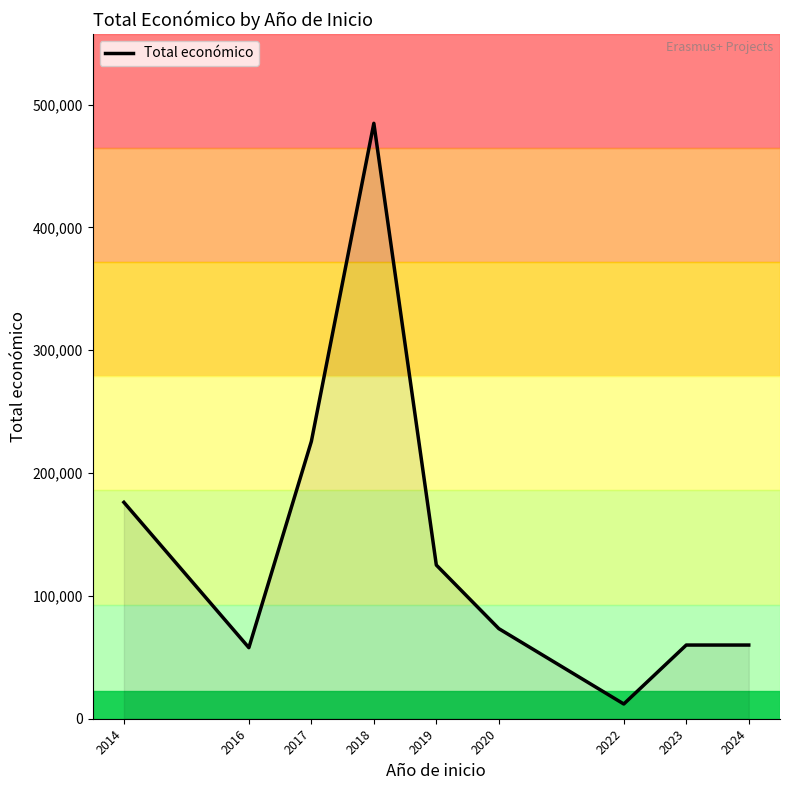

At which label is the value closest to 248412?

2017